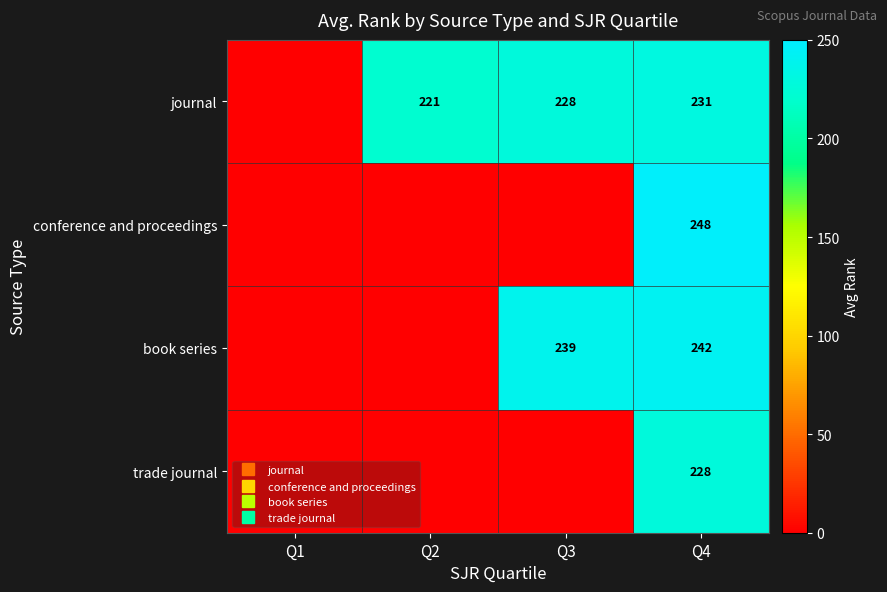

At which category is the sum across all series the highest?

Q4